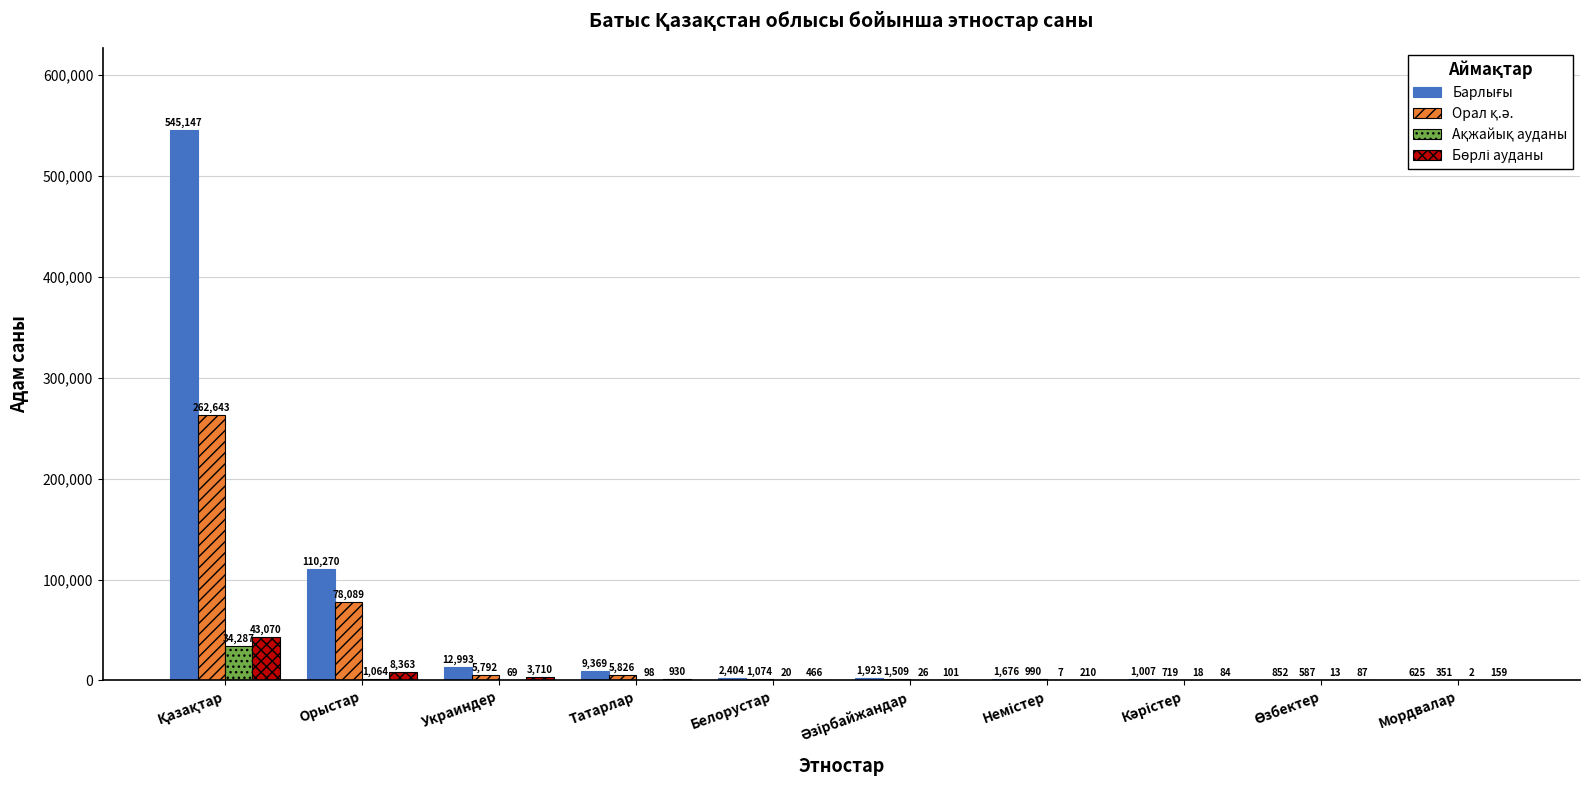

Which series has the largest range (max minus min)?

Барлығы